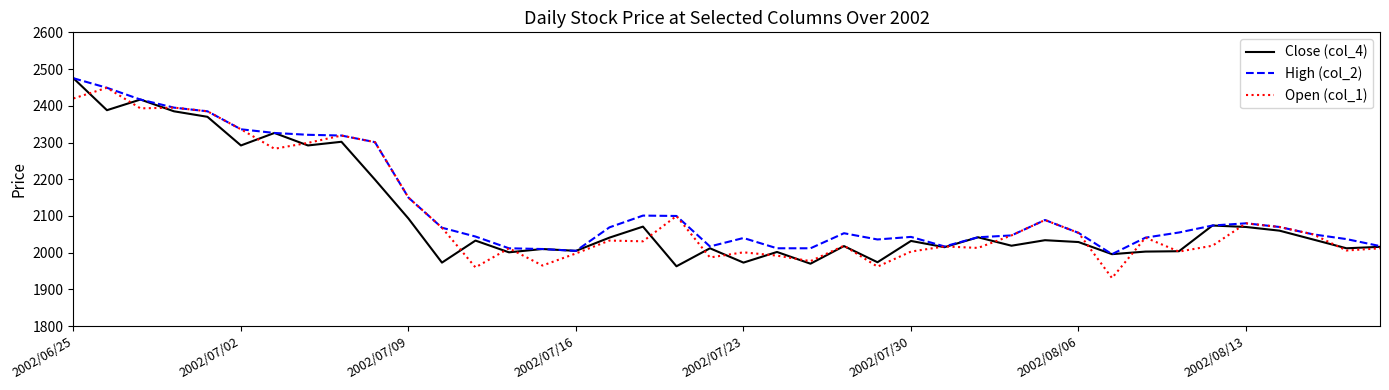

What is the maximum value shown in the chart?

2475